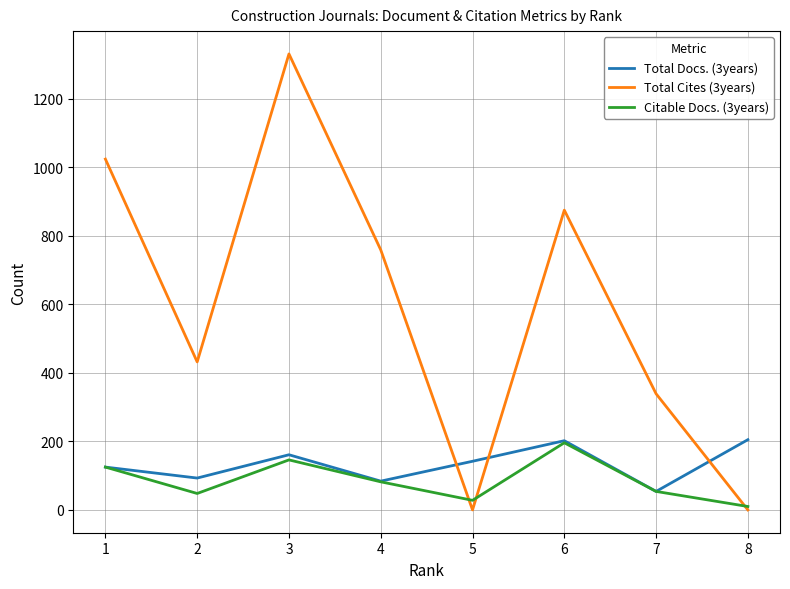

Where do Total Cites (3years) and Total Docs. (3years) first cross each other?

4 and 5